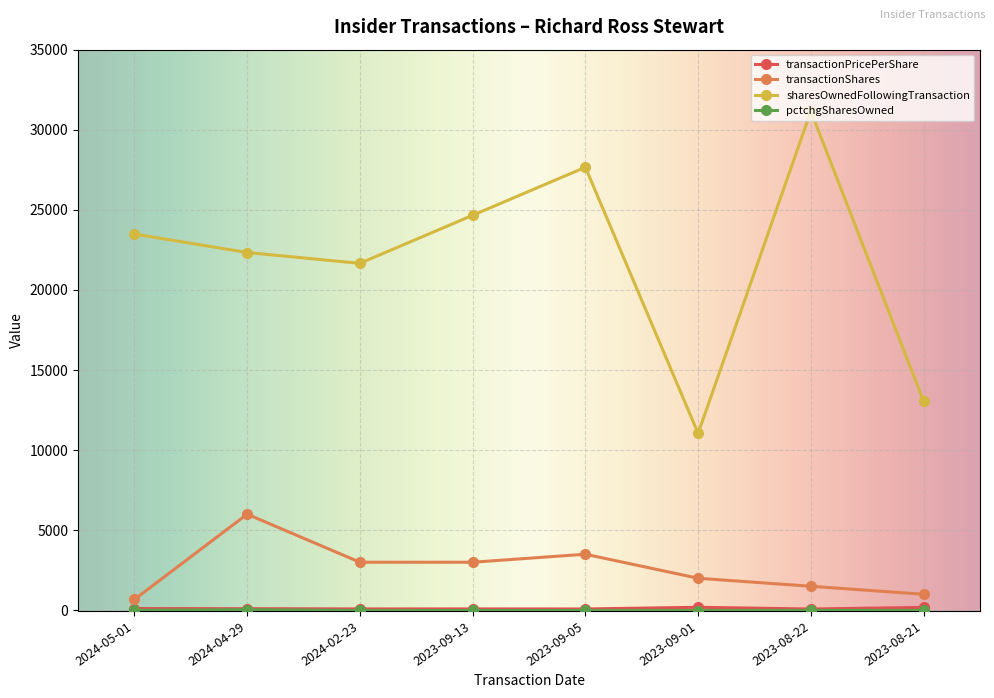

What is the label of the 4th point from the right?

2023-09-05